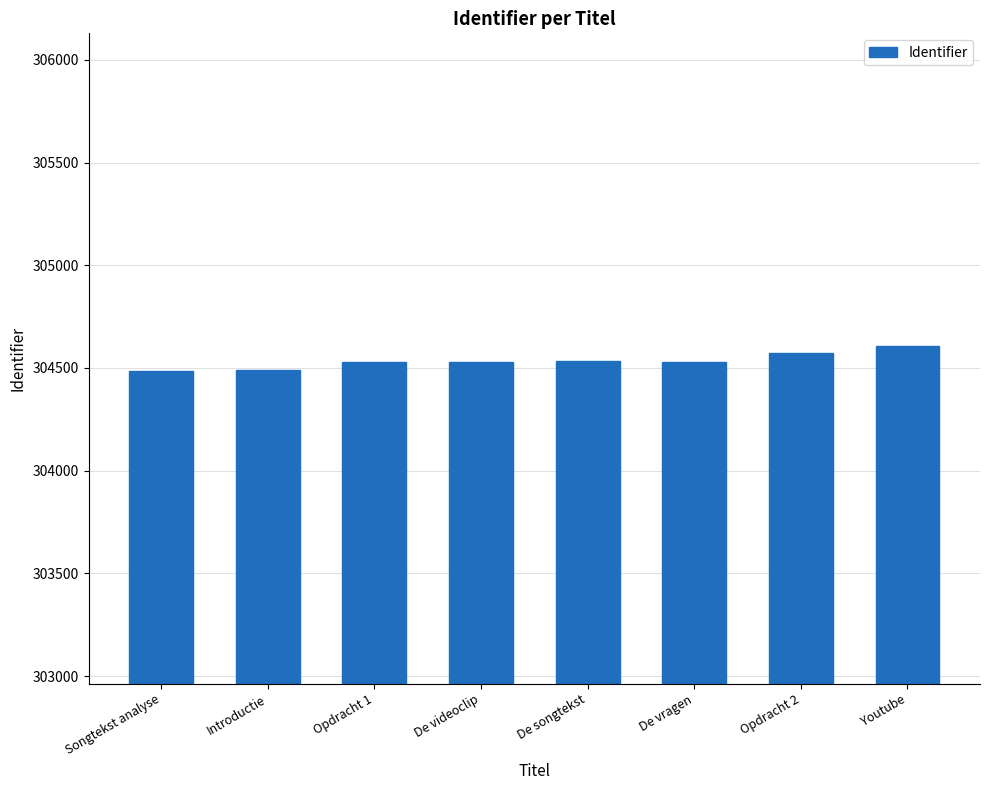

What is the label of the 7th bar from the right?

Introductie